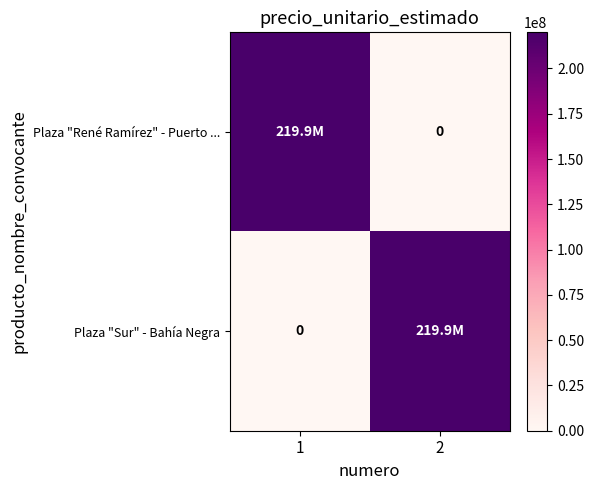

Count the number of categories in the chart.

2